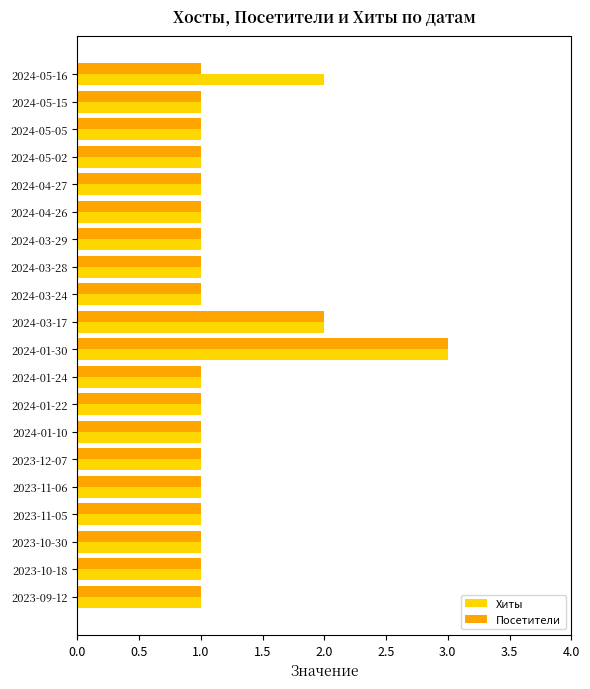

True or false: Посетители has a value of 2 at 2024-03-17.

True